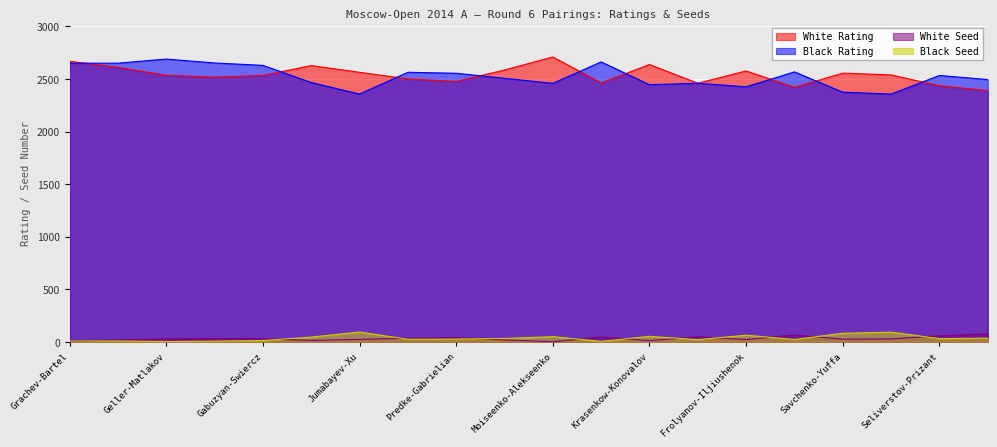

What position from the right is Jumabayev-Xu?

14